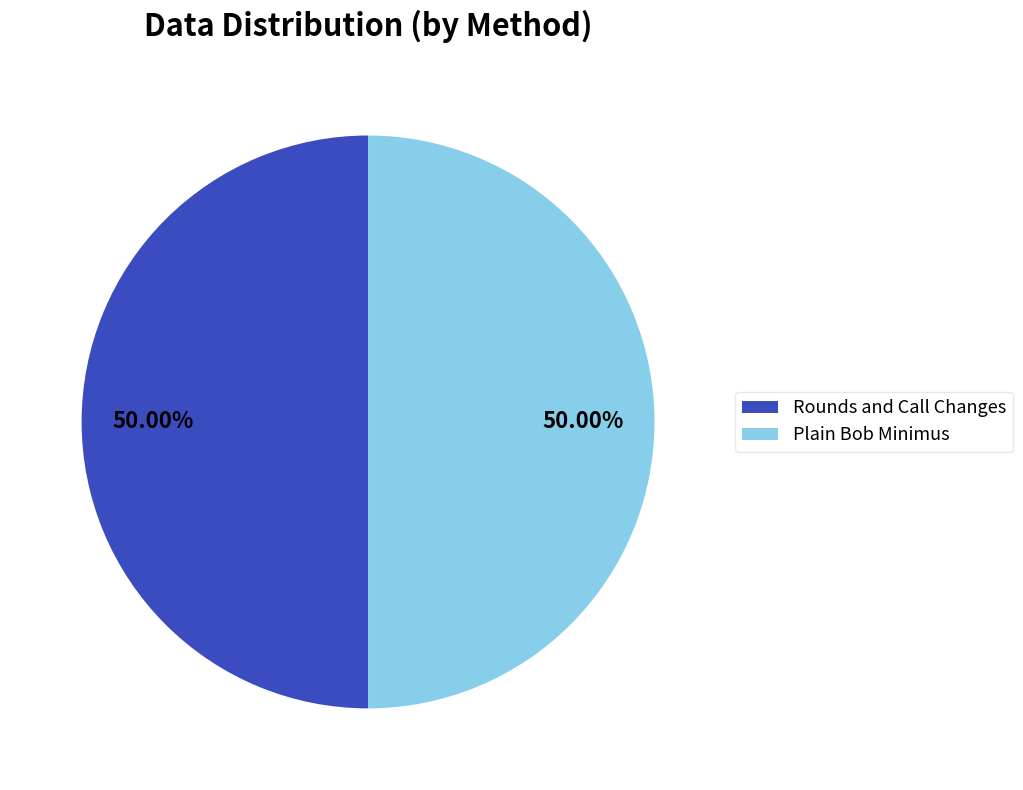

What is the total percentage of Plain Bob Minimus and Rounds and Call Changes?

100.0%